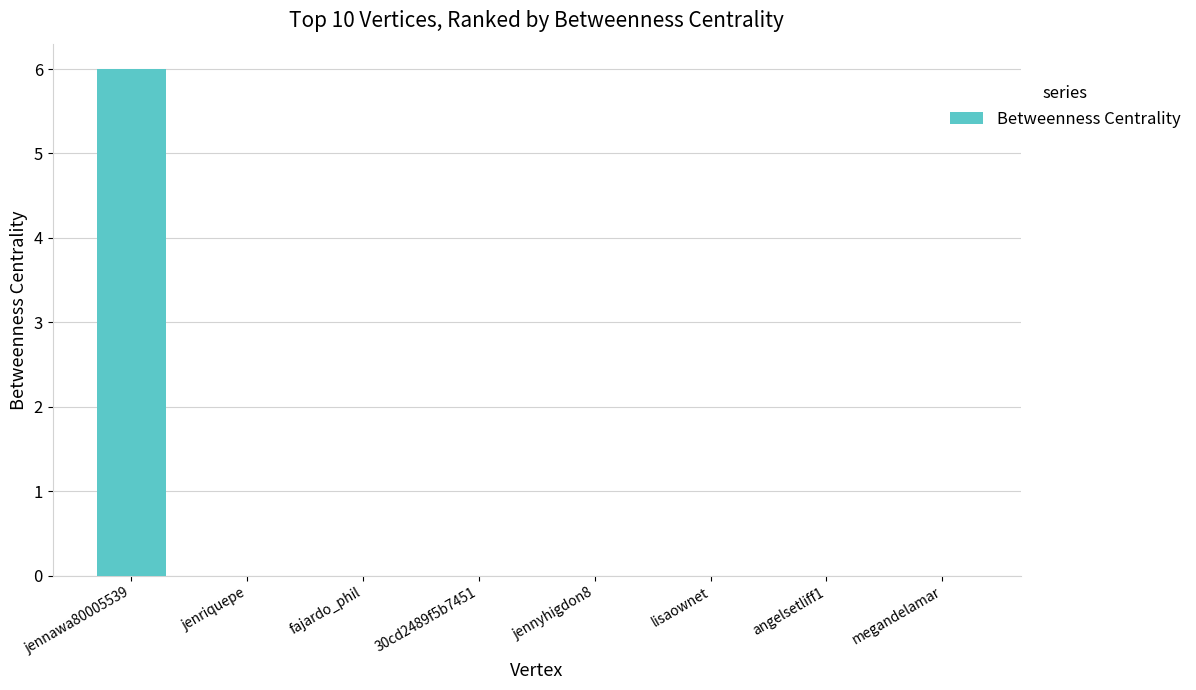

What is the average value?

1